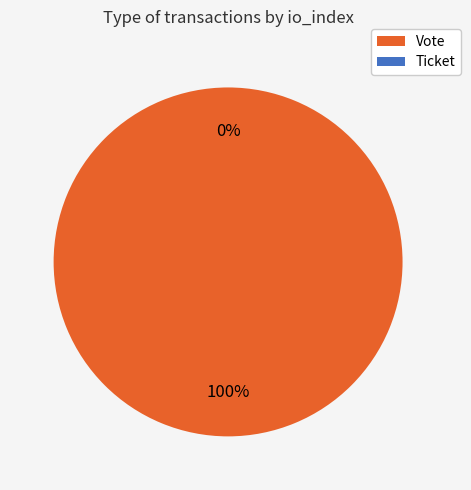

To the nearest percent, what is the difference between the Vote and Ticket slice percentages?

100%